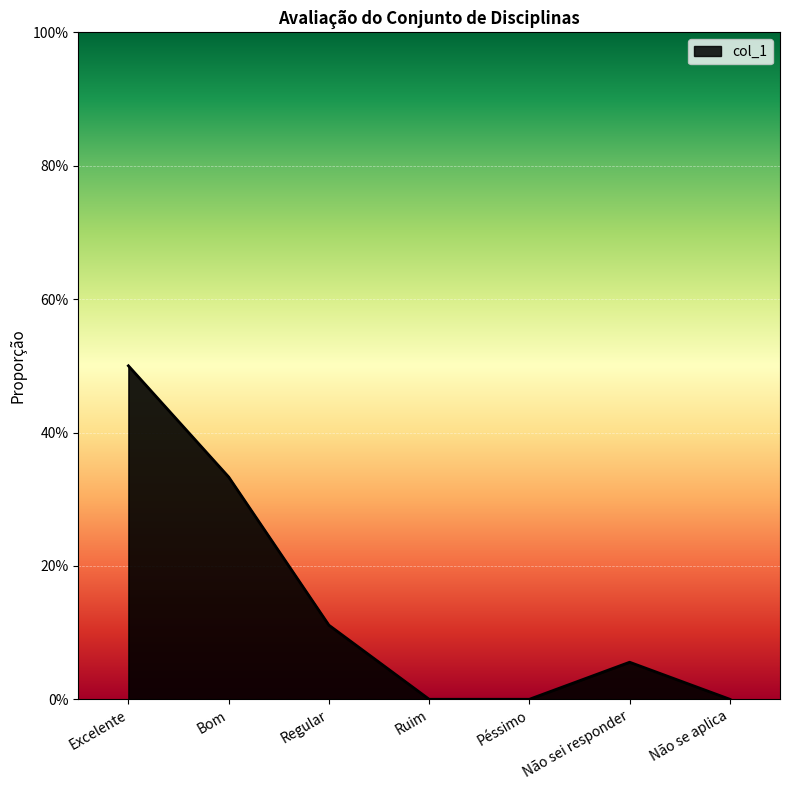

What is the label of the 5th point from the left?

Péssimo